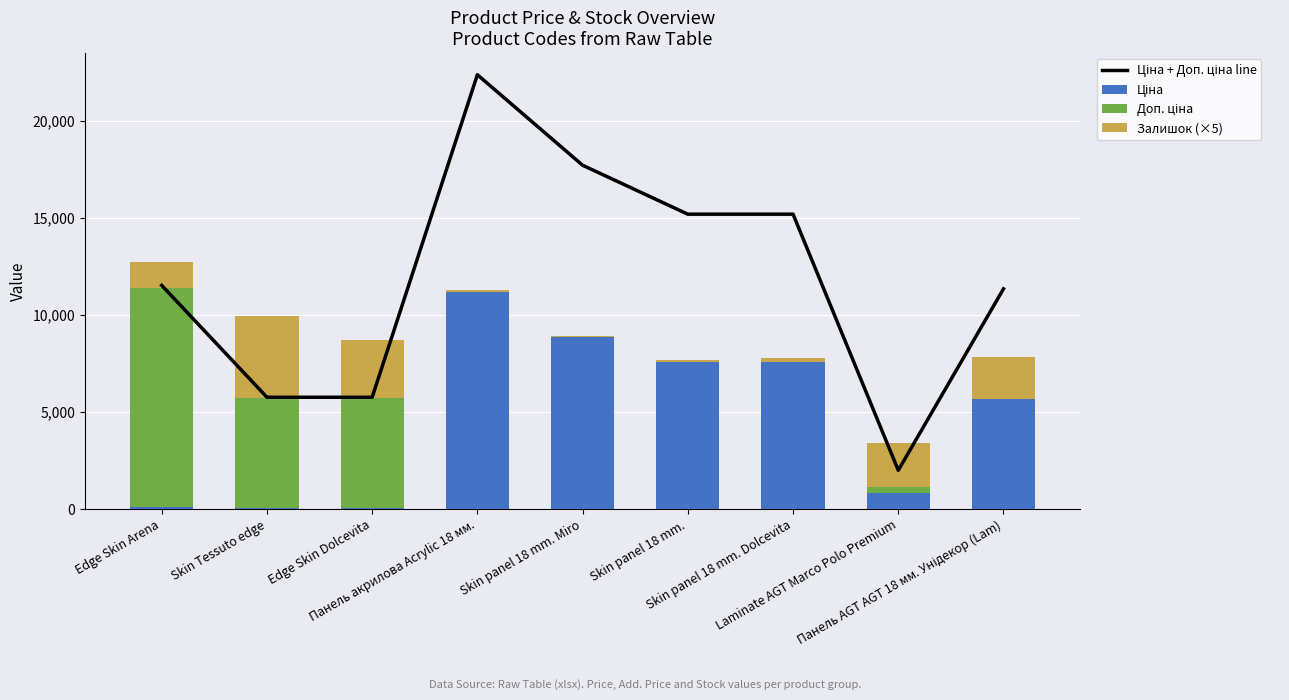

What is the average value of the Залишок (×5) series?

1487.2